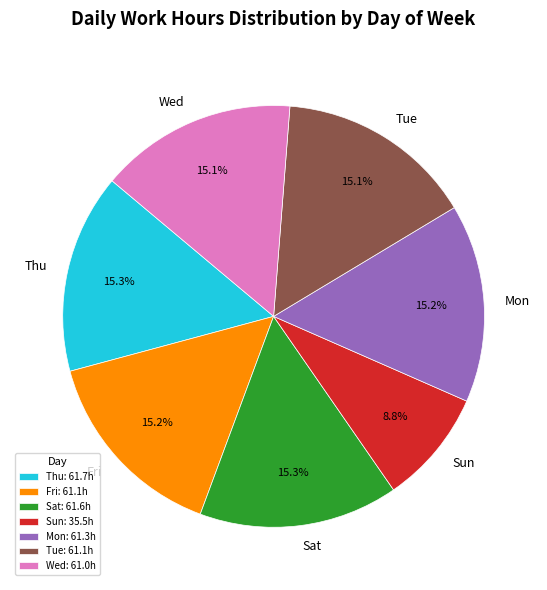

Which has a higher value, Fri or Sun?

Fri